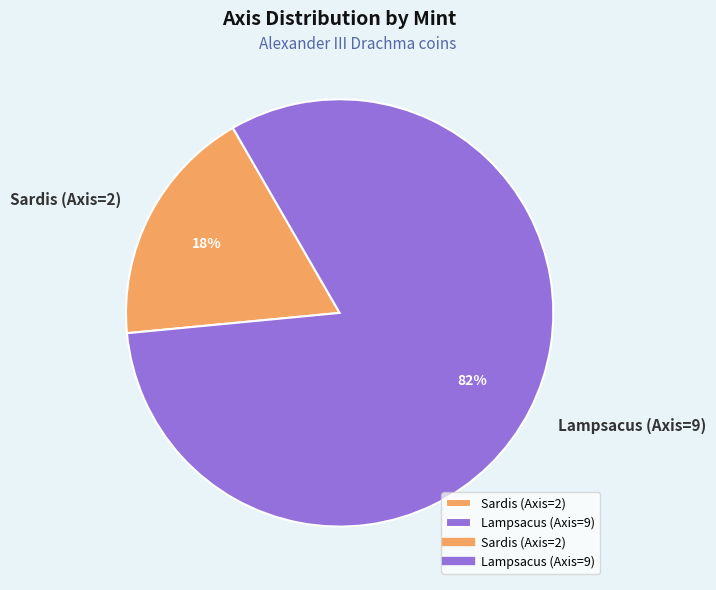

Between Lampsacus (Axis=9) and Sardis (Axis=2), which is larger?

Lampsacus (Axis=9)